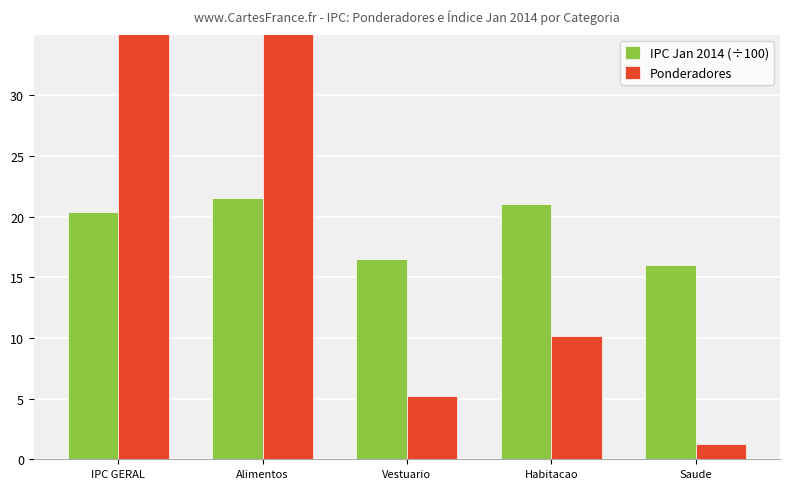

Rank the series by their average value, from lowest to highest.

IPC Jan 2014 (÷100), Ponderadores